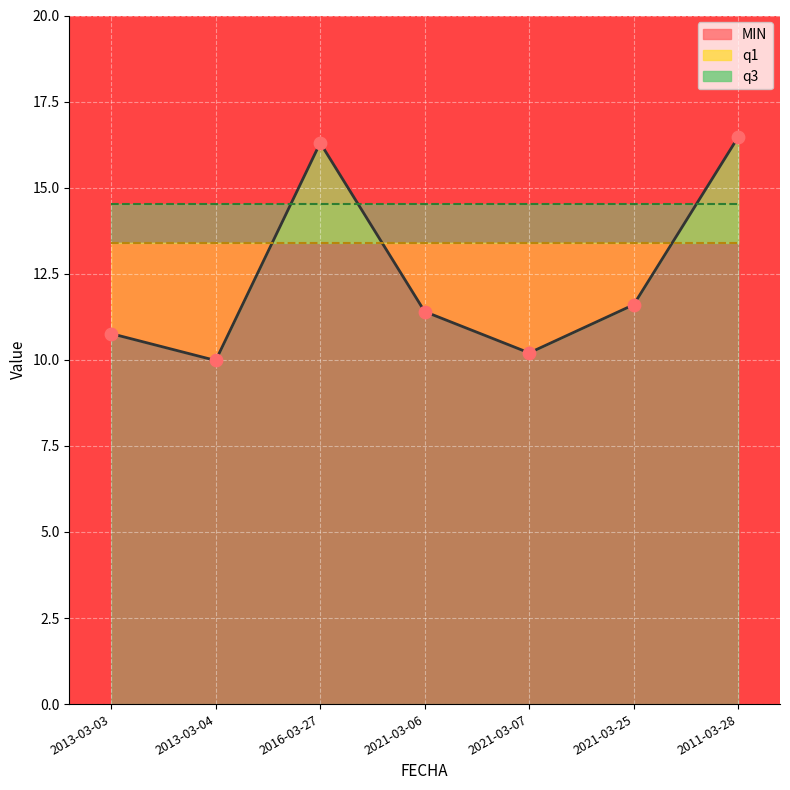

Which series reaches the minimum Y coordinate?

MIN